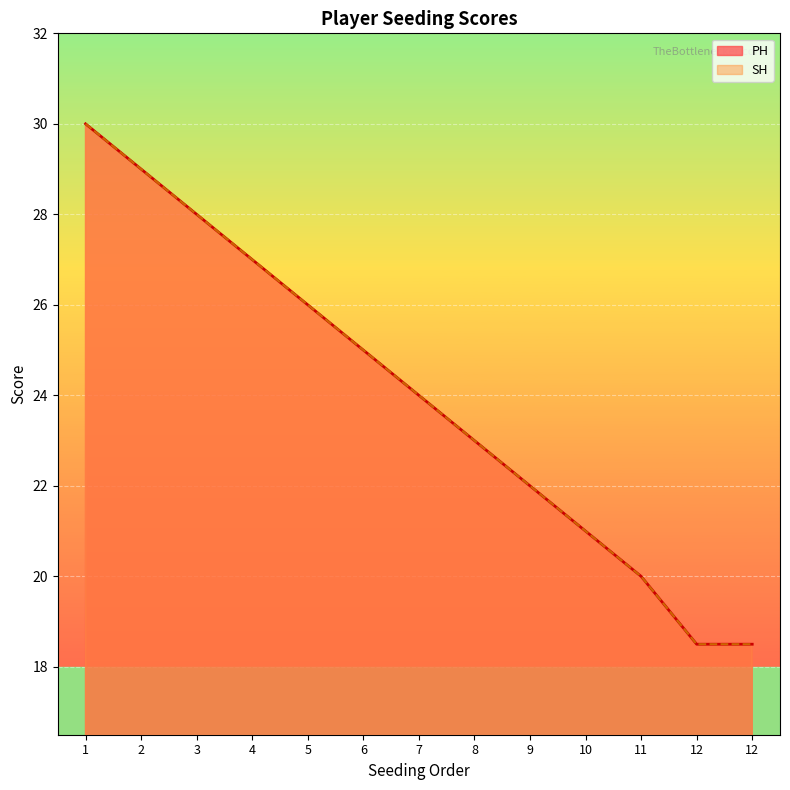

True or false: SH and PH cross at least once.

False